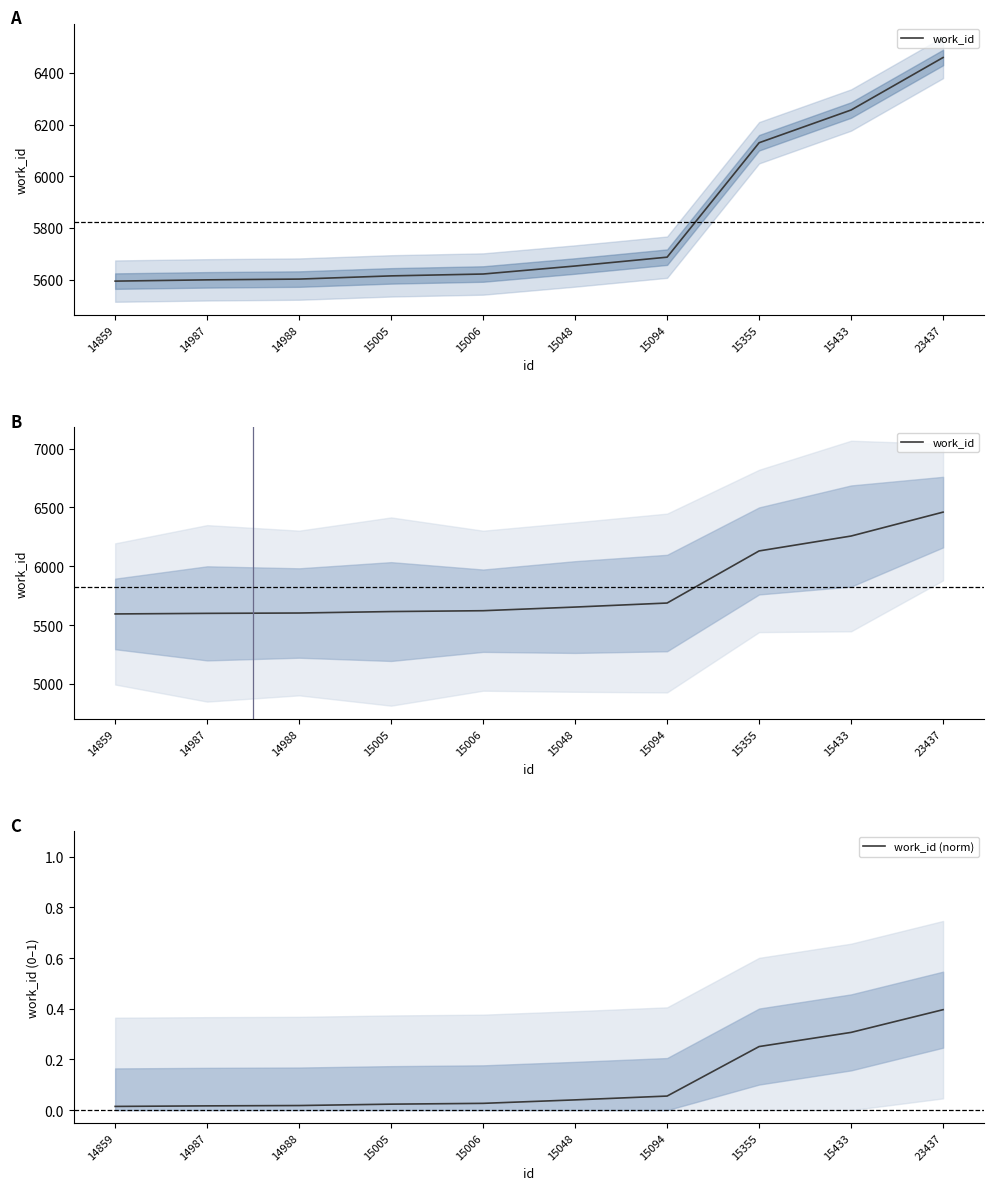

List the series in order of their overall mean, lowest first.

work_id (norm), work_id